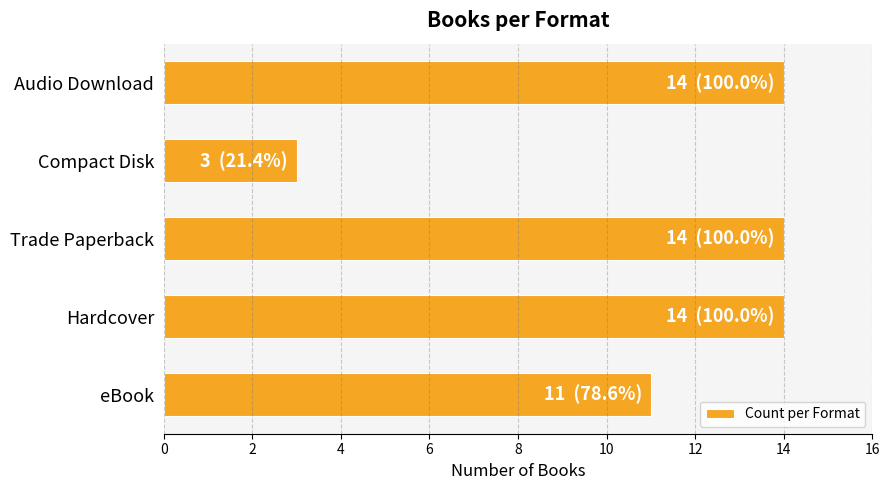

Which label corresponds to the smallest value in the chart?

Compact Disk